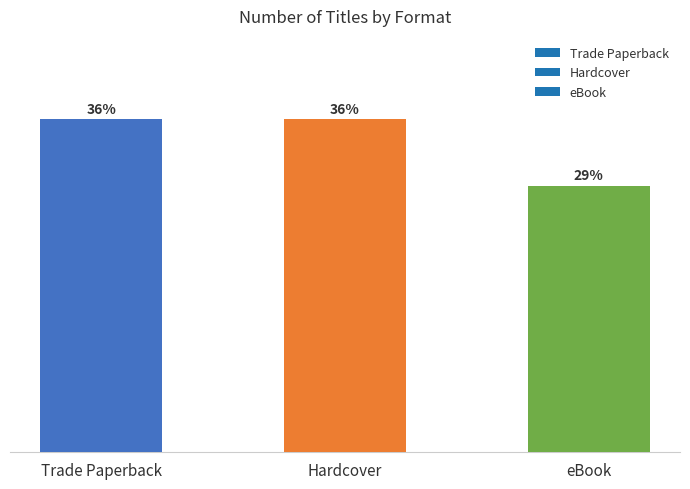

The chart shows a value of 3 at eBook. True or false?

False